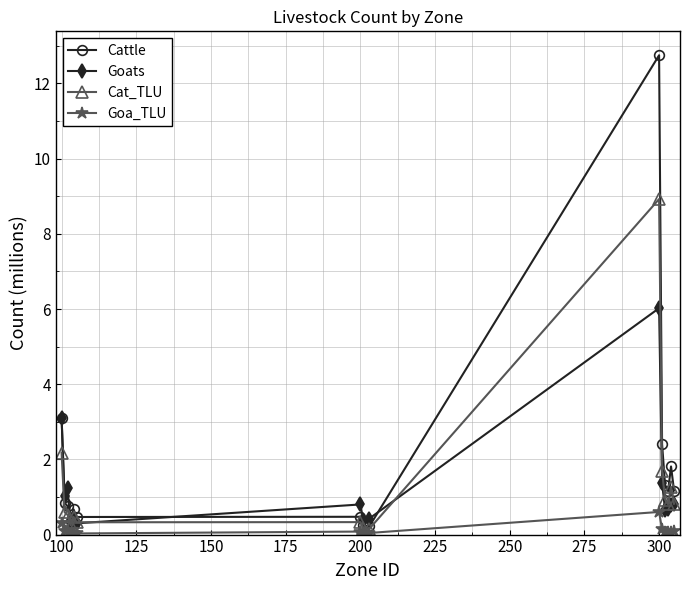

What is the value of the Goats point at the 6th from the left?

0.3